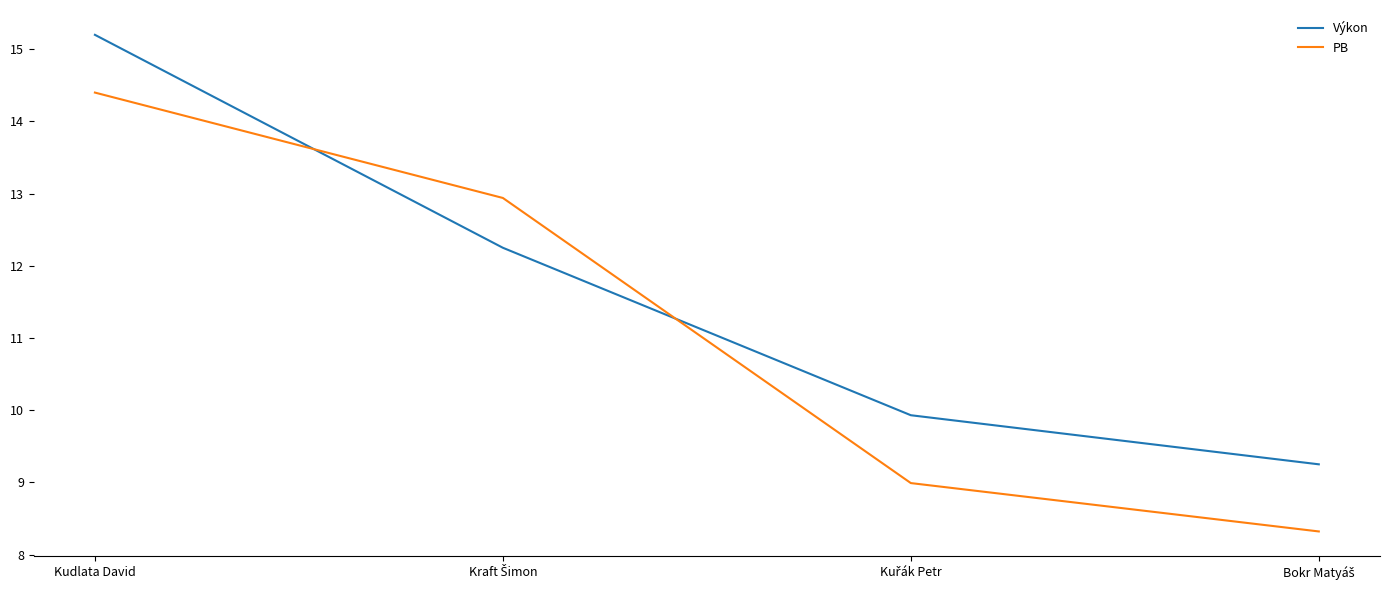

Read the PB value at Kudlata David.

14.4